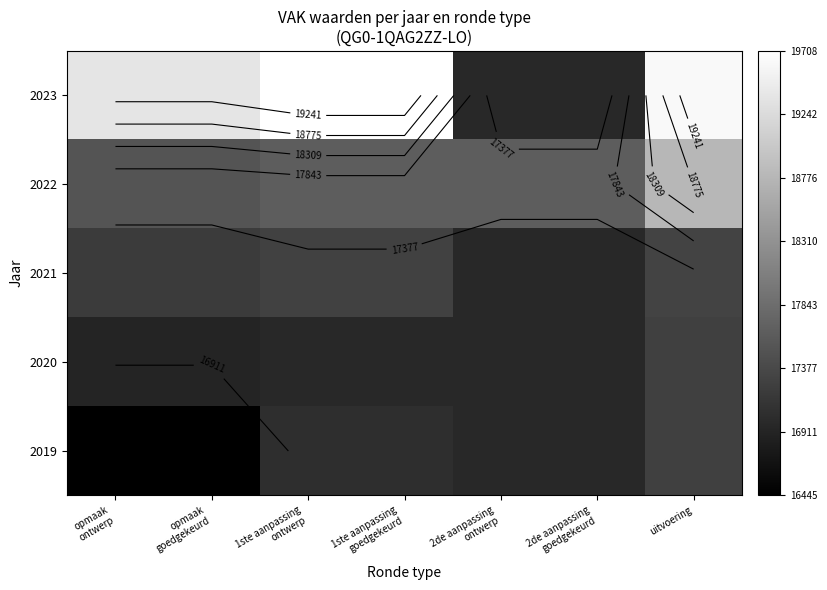

At which label does 2023 first exceed 19374?

1ste aanpassing ontwerp